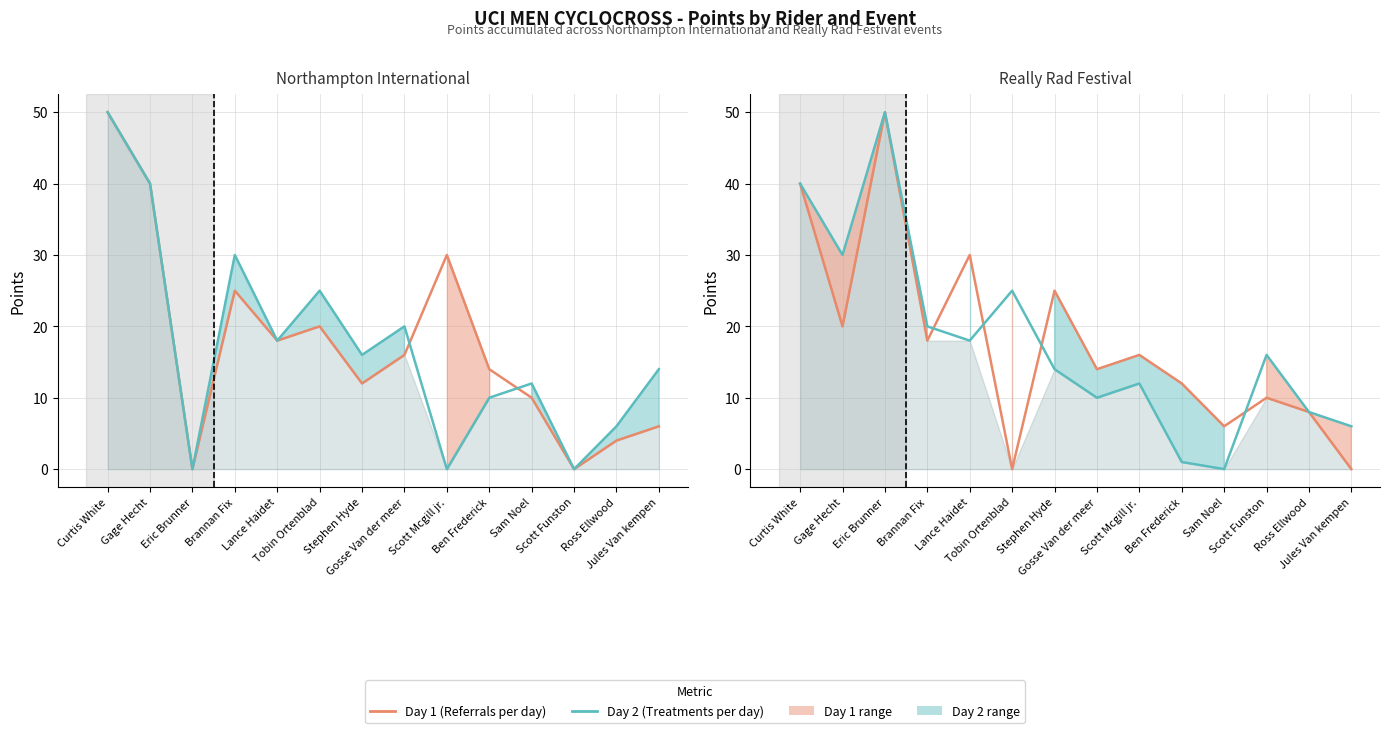

At how many categories does at least one series exceed 23?

6